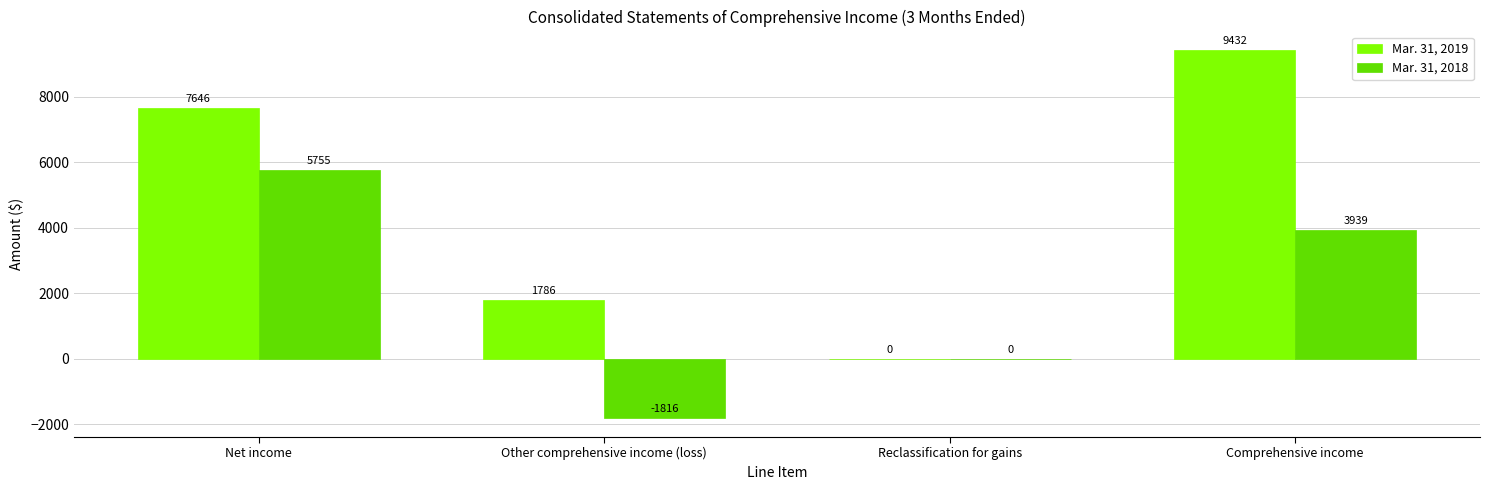

Reading right to left, what are all the values shown in this chart?

Mar. 31, 2019: Comprehensive income=9432	Reclassification for gains=0	Other comprehensive income (loss)=1786	Net income=7646
Mar. 31, 2018: Comprehensive income=3939	Reclassification for gains=0	Other comprehensive income (loss)=-1816	Net income=5755